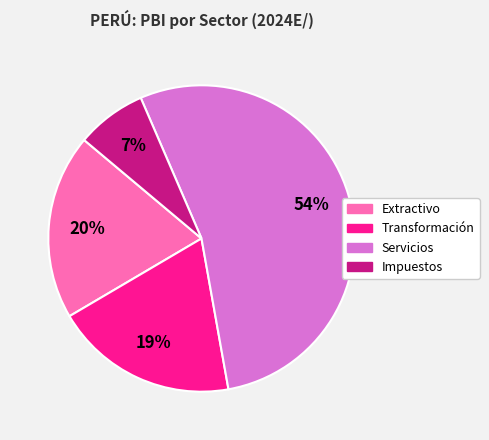

Do Transformación and Extractivo together represent more than half of the pie?

No